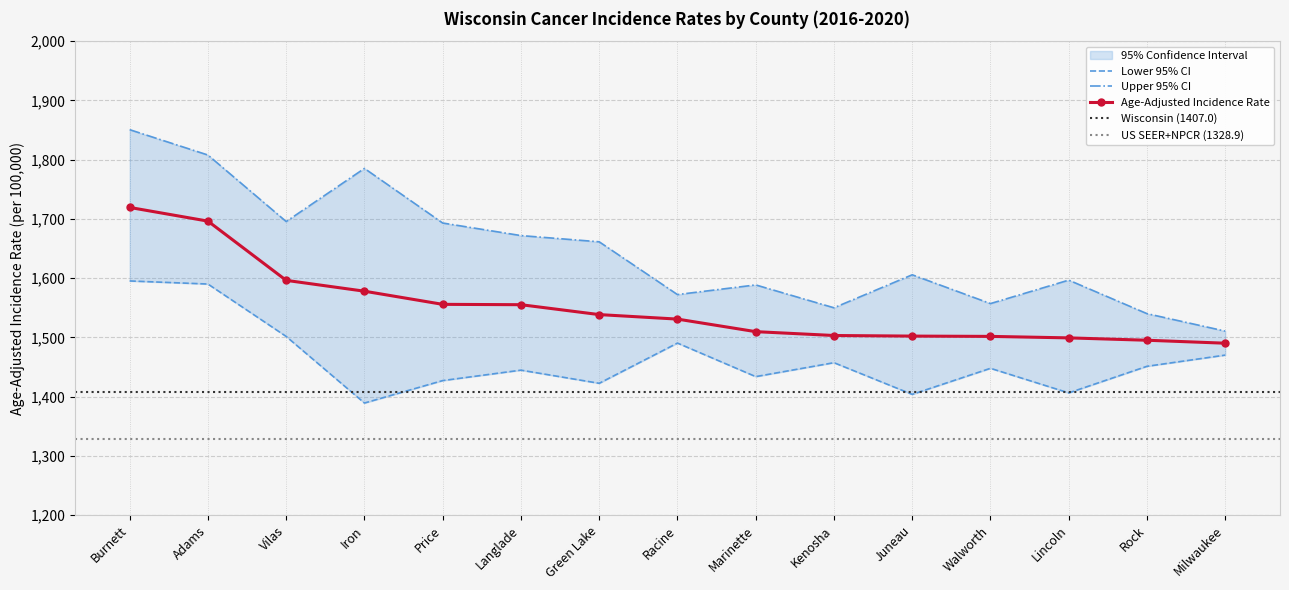

True or false: Upper 95% CI has more than 1 points higher than both neighbors.

True